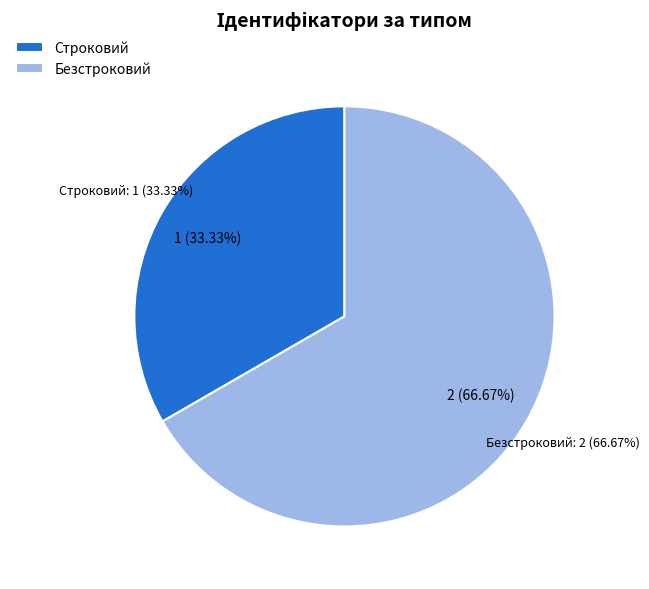

Which slice is the smallest?

Строковий